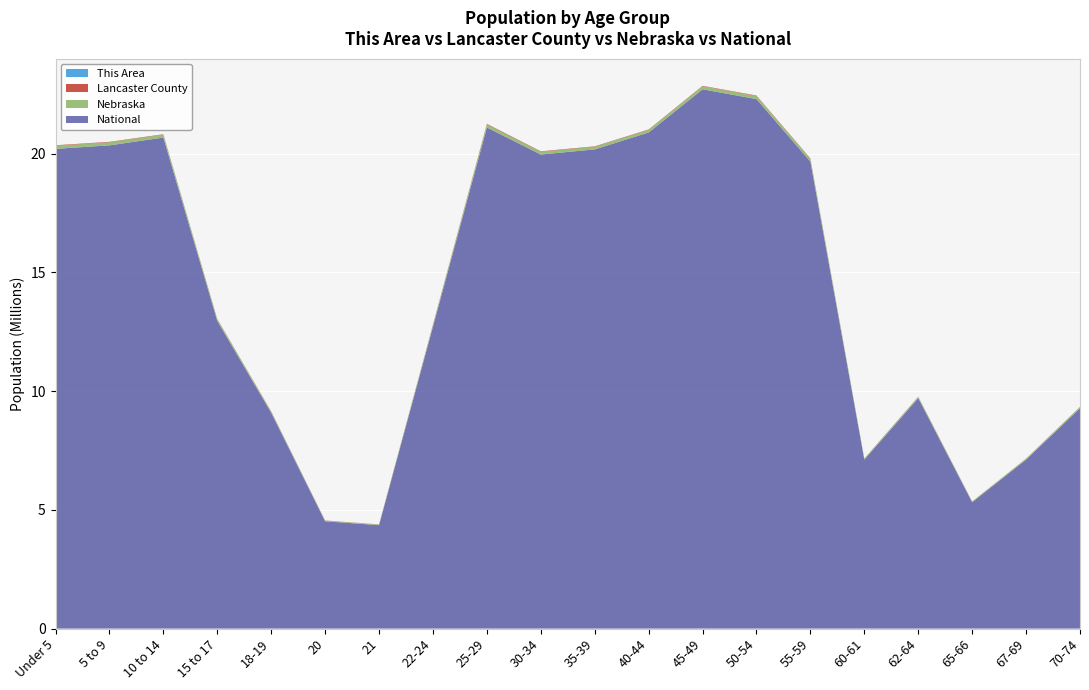

Reading left to right, list all the values displayed in this chart.

This Area: Under 5=214	5 to 9=223	10 to 14=321	15 to 17=209	18-19=83	20=47	21=41	22-24=144	25-29=252	30-34=199	35-39=196	40-44=248	45-49=340	50-54=299	55-59=314	60-61=108	62-64=133	65-66=74	67-69=102	70-74=108
Lancaster County: Under 5=20171	5 to 9=18907	10 to 14=16719	15 to 17=10104	18-19=11082	20=7041	21=6783	22-24=17016	25-29=24157	30-34=19783	35-39=17627	40-44=16686	45-49=18216	50-54=18754	55-59=17346	60-61=6219	62-64=7695	65-66=4067	67-69=5154	70-74=6760
Nebraska: Under 5=131908	5 to 9=128928	10 to 14=122706	15 to 17=75679	18-19=53251	20=26880	21=25679	22-24=76717	25-29=129076	30-34=116100	35-39=110361	40-44=110477	45-49=128491	50-54=130235	55-59=117686	60-61=41651	62-64=53839	65-66=29648	67-69=39186	70-74=54292
National: Under 5=20201362	5 to 9=20348657	10 to 14=20677194	15 to 17=12954254	18-19=9086089	20=4519129	21=4354294	22-24=12712576	25-29=21101849	30-34=19962099	35-39=20179642	40-44=20890964	45-49=22708591	50-54=22298125	55-59=19664805	60-61=7113727	62-64=9704197	65-66=5319902	67-69=7115361	70-74=9278166